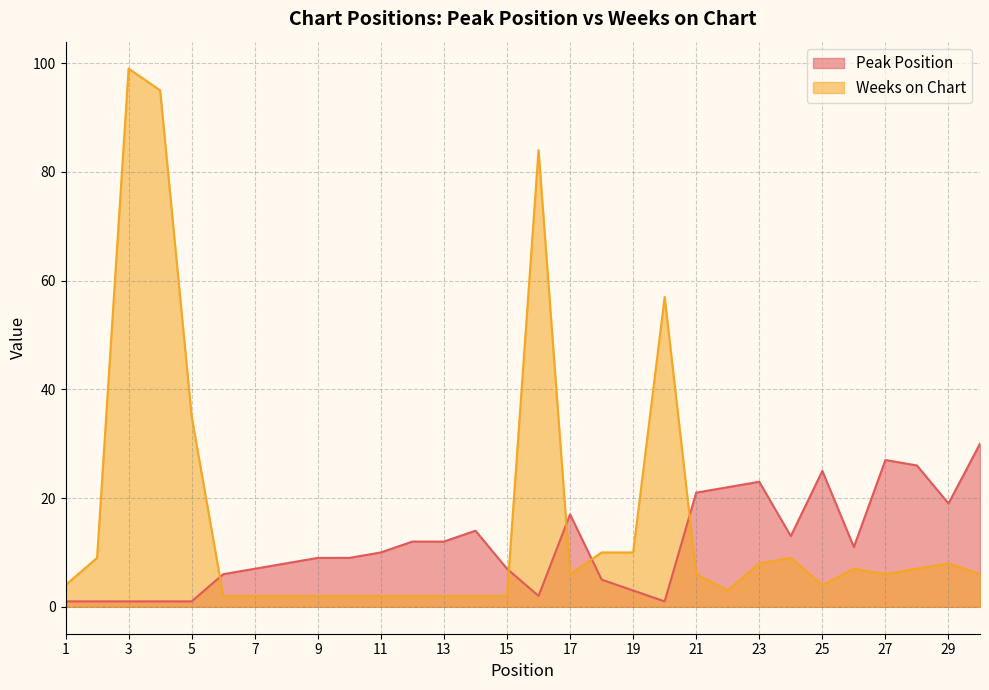

What is the average value of the Peak Position series?

11